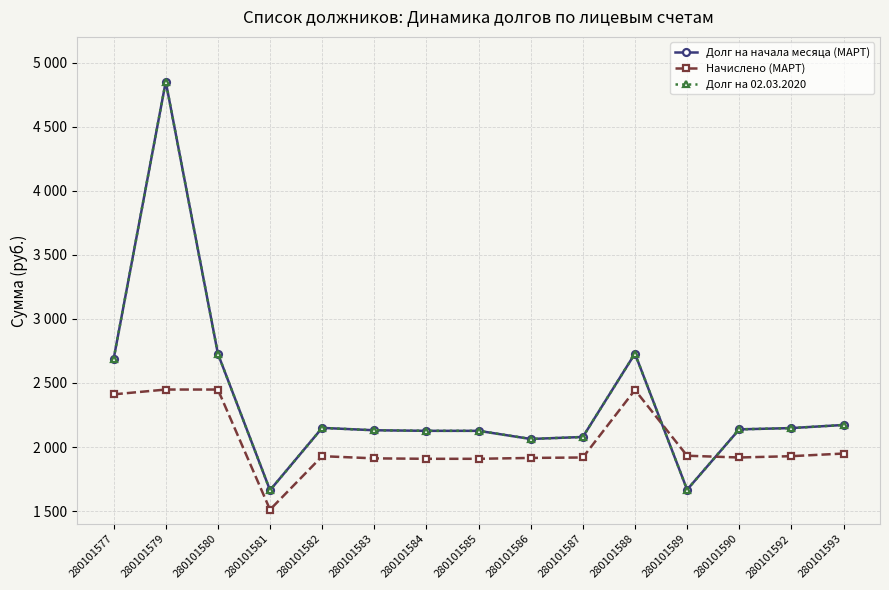

What is the sum of the Начислено (МАРТ) values at 280101588 and 280101583?

4357.1